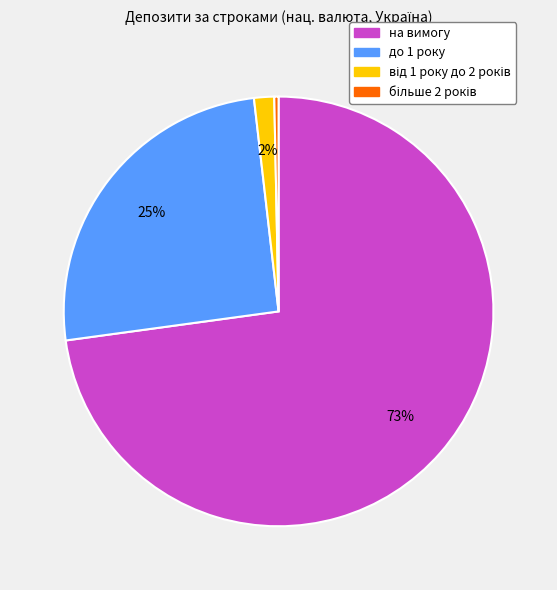

To the nearest percent, what is the average slice percentage?

25%